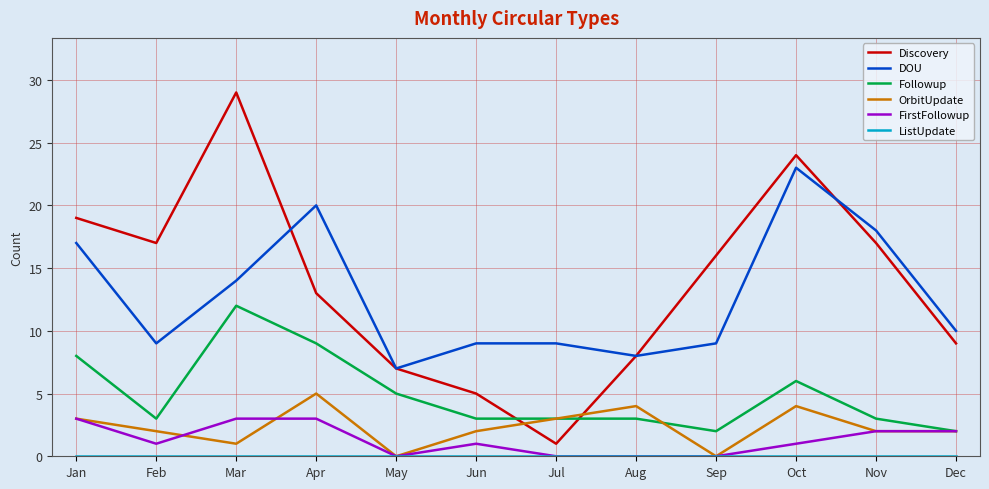

Is the value of Followup at Jul greater than the value of OrbitUpdate at Aug?

No